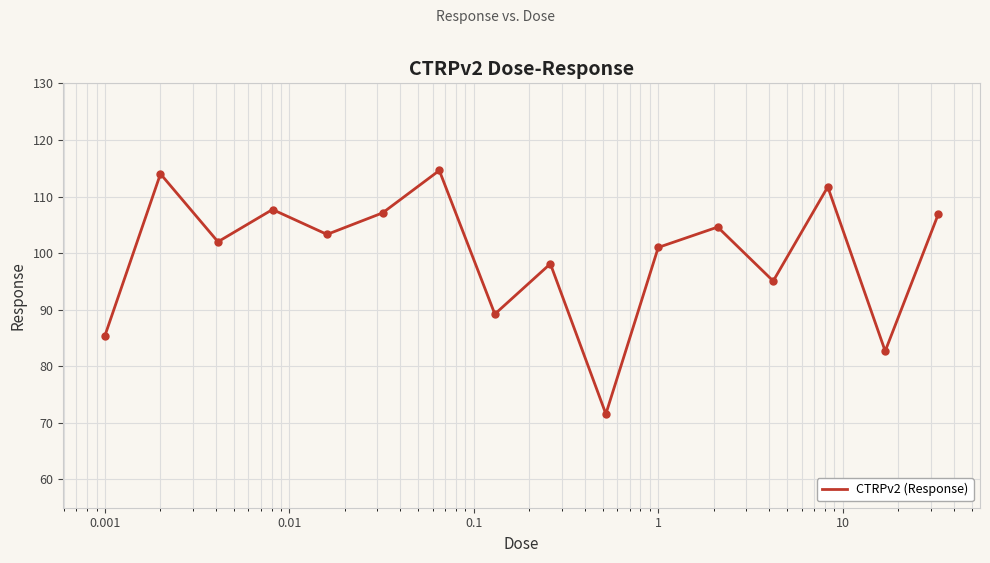

What is the difference between the maximum and minimum values?

43.0